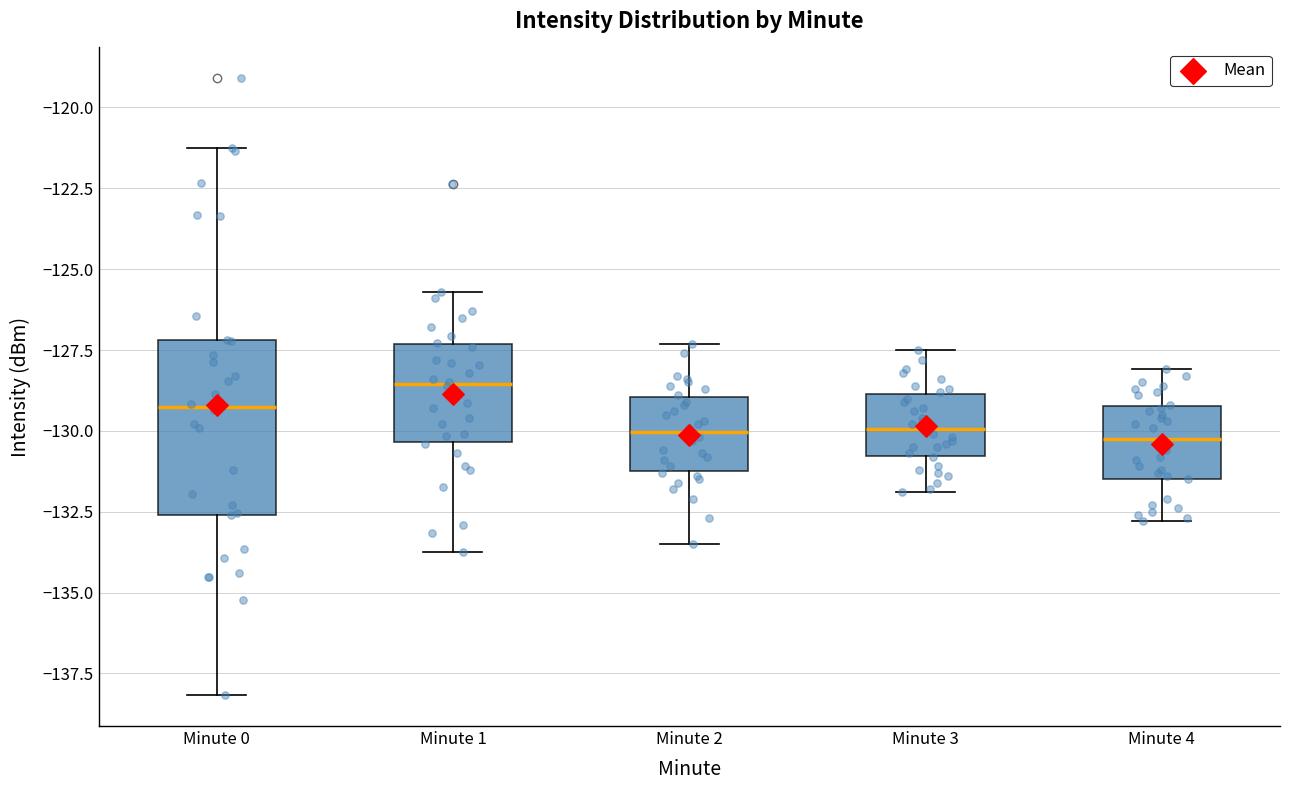

Where does the upper whisker of the box for Minute 2 end on the y-axis? The values are not printed on the chart, so give them approximately, as read against the axis.

-127.5